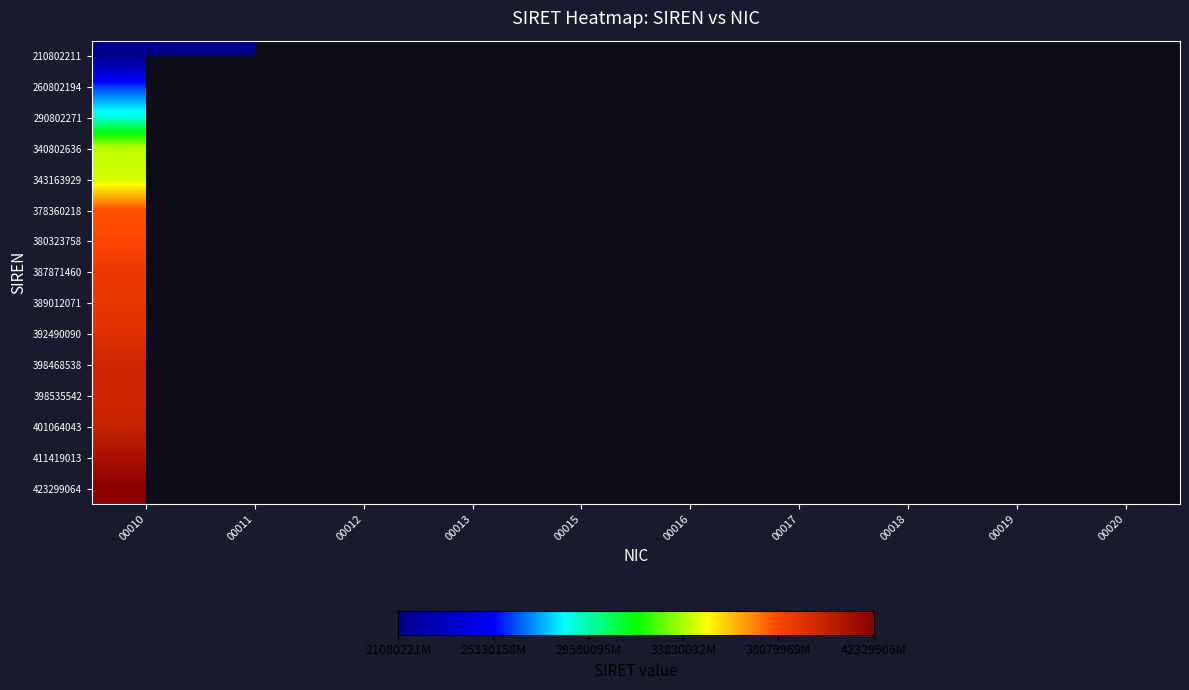

Count the number of categories in the chart.

10